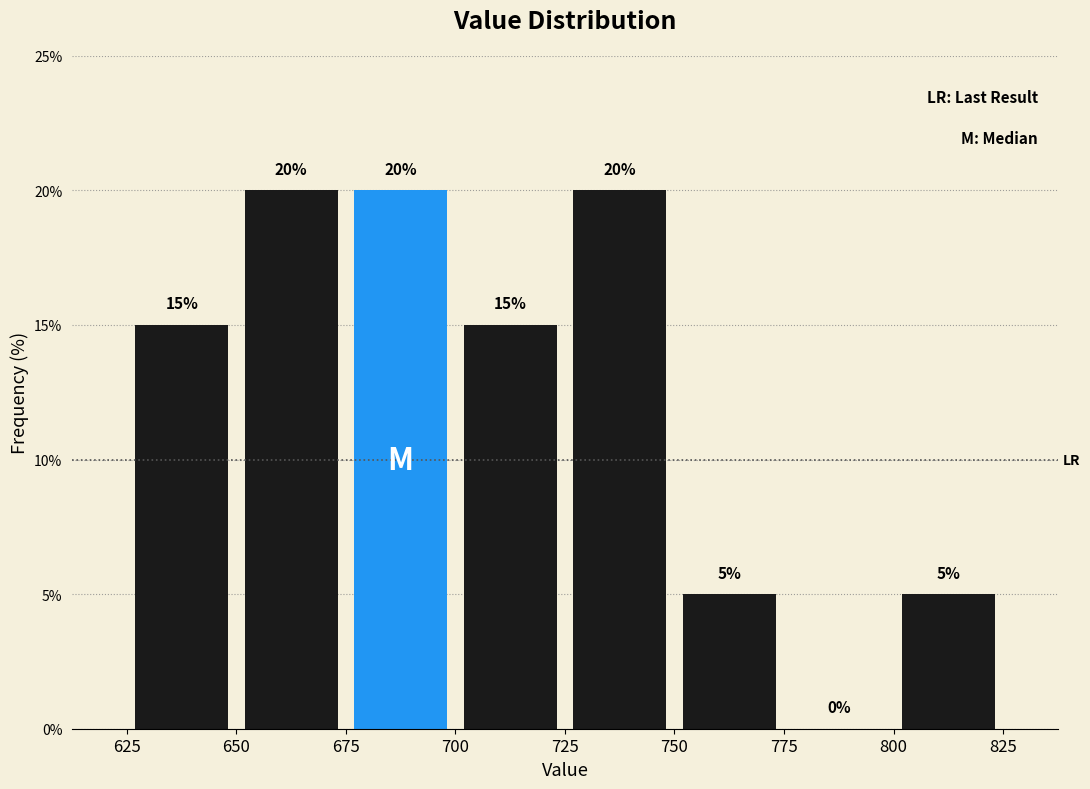

Reading left to right, transcribe this chart: for each bar, give the range it covers on the x-axis and its height.

625 to 650: 15
650 to 675: 20
675 to 700: 20
700 to 725: 15
725 to 750: 20
750 to 775: 5
775 to 800: 0
800 to 825: 5